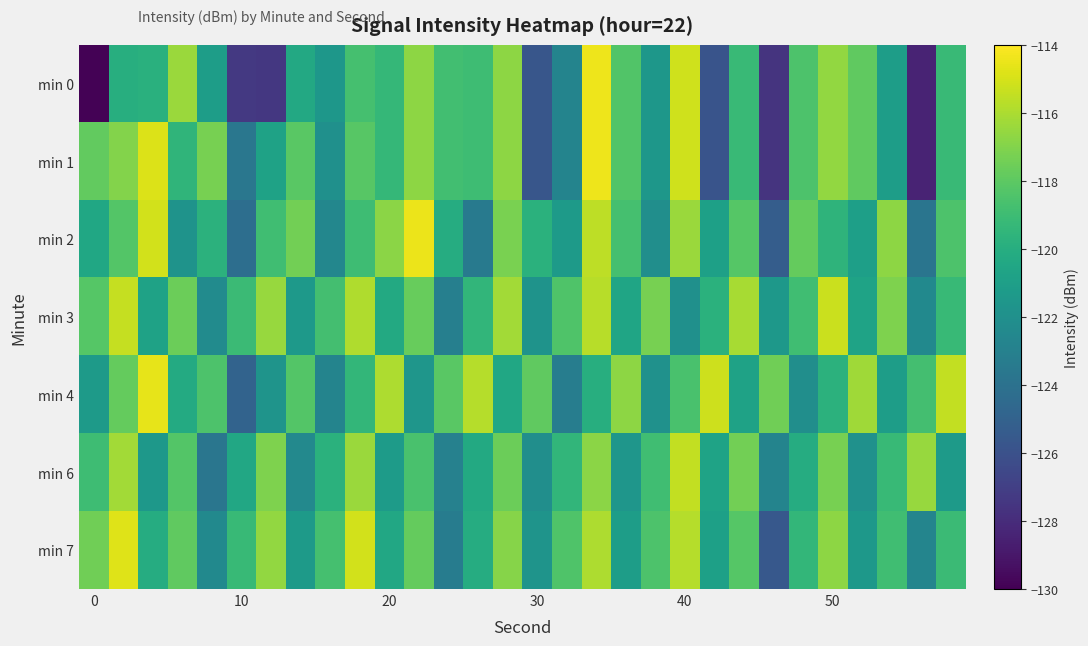

At which category is the sum across all series the highest?

17